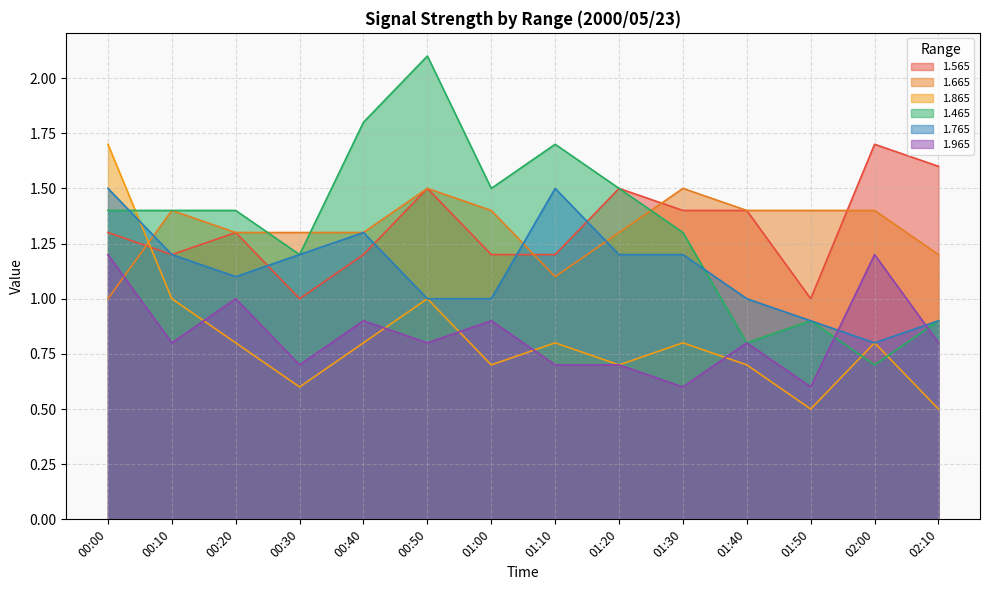

Reading right to left, list all the values displayed in this chart.

1.565: 02:10=1.6	02:00=1.7	01:50=1.0	01:40=1.4	01:30=1.4	01:20=1.5	01:10=1.2	01:00=1.2	00:50=1.5	00:40=1.2	00:30=1.0	00:20=1.3	00:10=1.2	00:00=1.3
1.665: 02:10=1.2	02:00=1.4	01:50=1.4	01:40=1.4	01:30=1.5	01:20=1.3	01:10=1.1	01:00=1.4	00:50=1.5	00:40=1.3	00:30=1.3	00:20=1.3	00:10=1.4	00:00=1.0
1.865: 02:10=0.5	02:00=0.8	01:50=0.5	01:40=0.7	01:30=0.8	01:20=0.7	01:10=0.8	01:00=0.7	00:50=1.0	00:40=0.8	00:30=0.6	00:20=0.8	00:10=1.0	00:00=1.7
1.465: 02:10=0.9	02:00=0.7	01:50=0.9	01:40=0.8	01:30=1.3	01:20=1.5	01:10=1.7	01:00=1.5	00:50=2.1	00:40=1.8	00:30=1.2	00:20=1.4	00:10=1.4	00:00=1.4
1.765: 02:10=0.9	02:00=0.8	01:50=0.9	01:40=1.0	01:30=1.2	01:20=1.2	01:10=1.5	01:00=1.0	00:50=1.0	00:40=1.3	00:30=1.2	00:20=1.1	00:10=1.2	00:00=1.5
1.965: 02:10=0.8	02:00=1.2	01:50=0.6	01:40=0.8	01:30=0.6	01:20=0.7	01:10=0.7	01:00=0.9	00:50=0.8	00:40=0.9	00:30=0.7	00:20=1.0	00:10=0.8	00:00=1.2